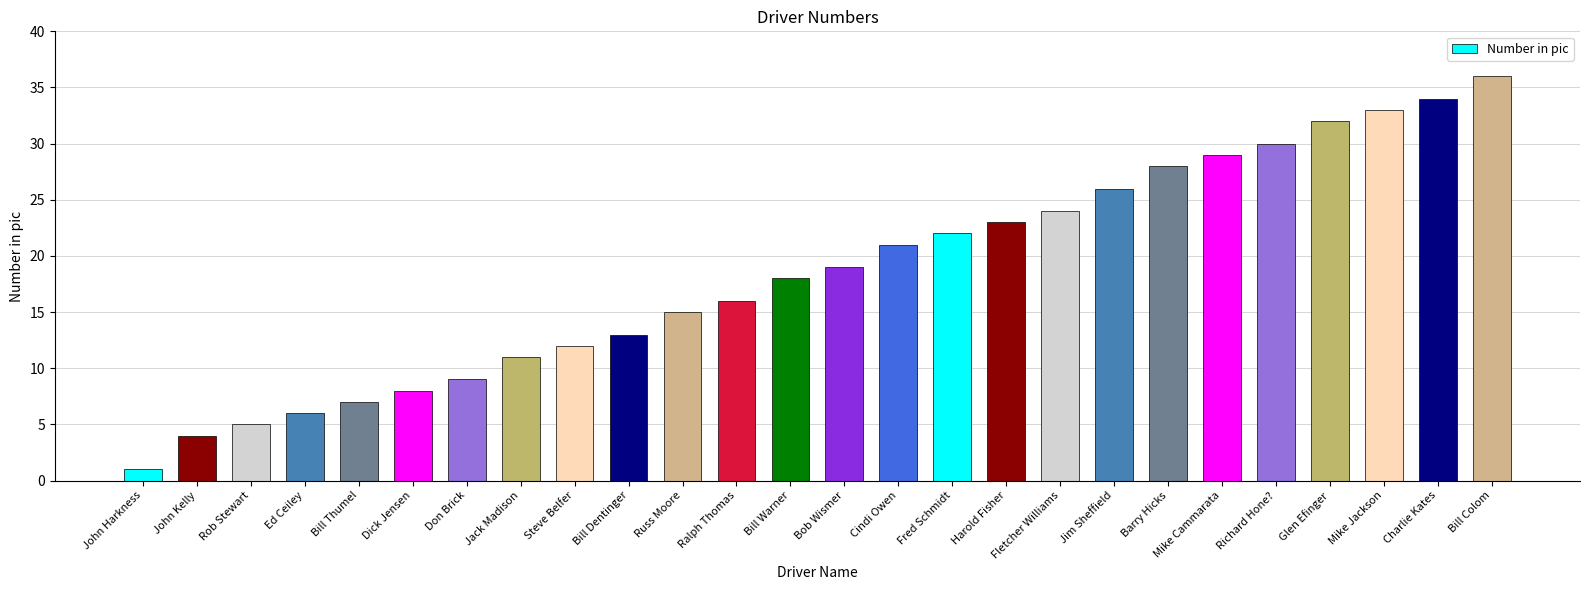

What is the difference between the maximum and minimum values?

35